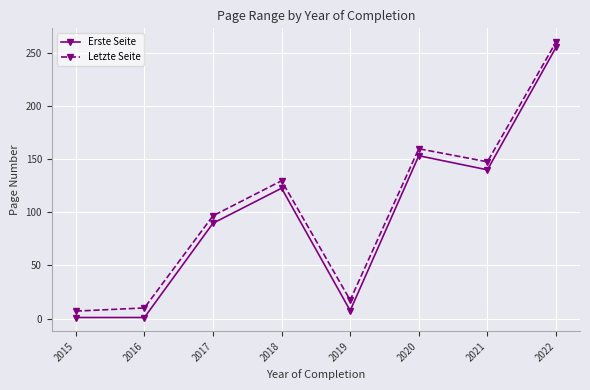

The value of Letzte Seite at 2016 is 10.0. True or false?

True